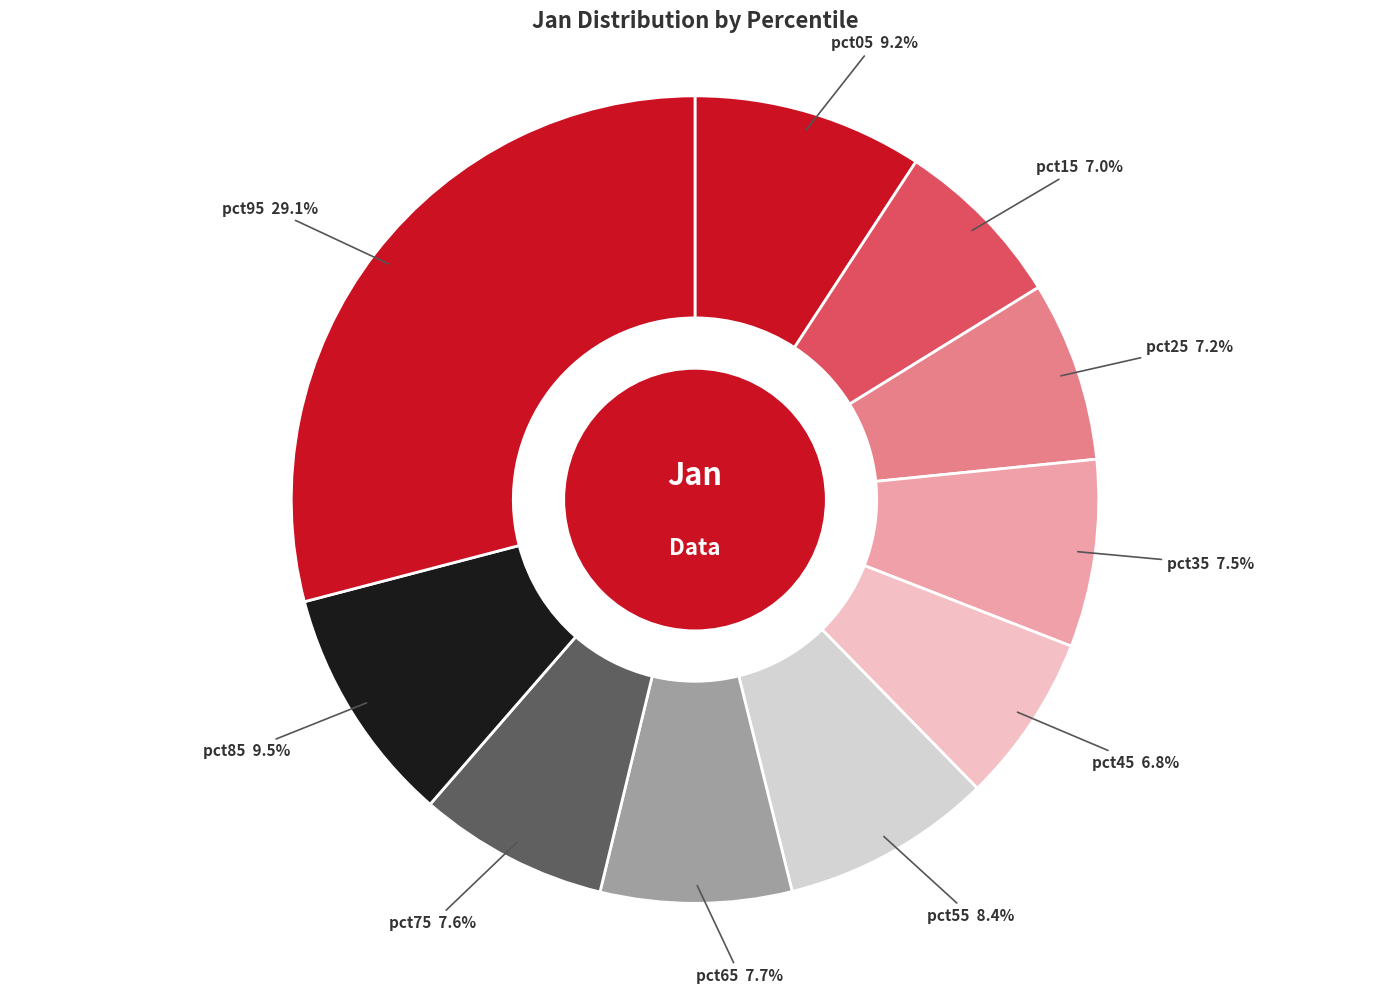

How many segments does this pie chart have?

10